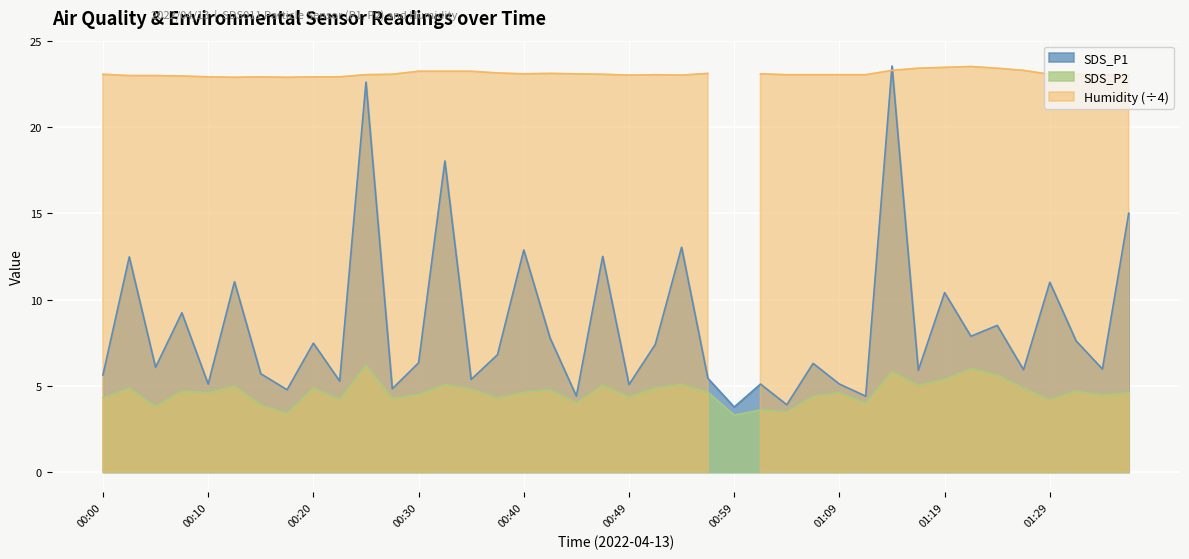

Which has a higher value, 00:40 or 01:31?

00:40